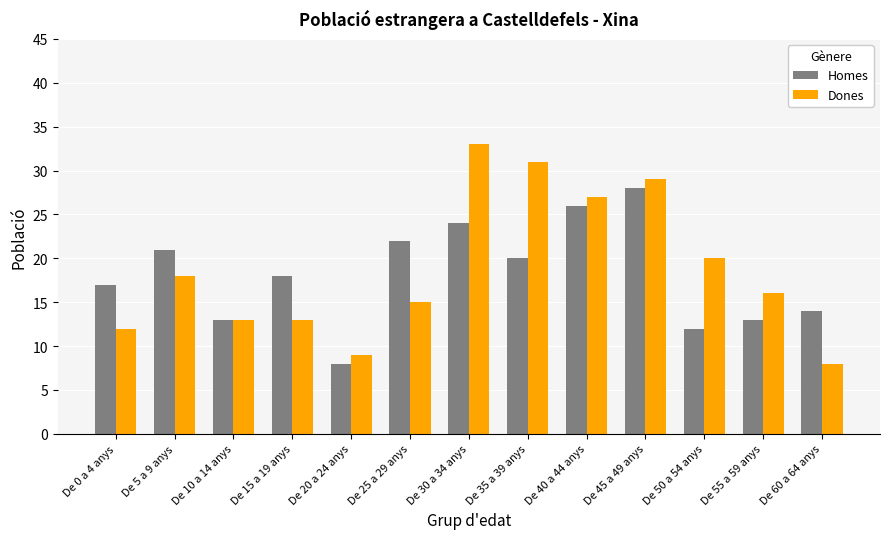

True or false: Homes has a value of 8 at De 40 a 44 anys.

False